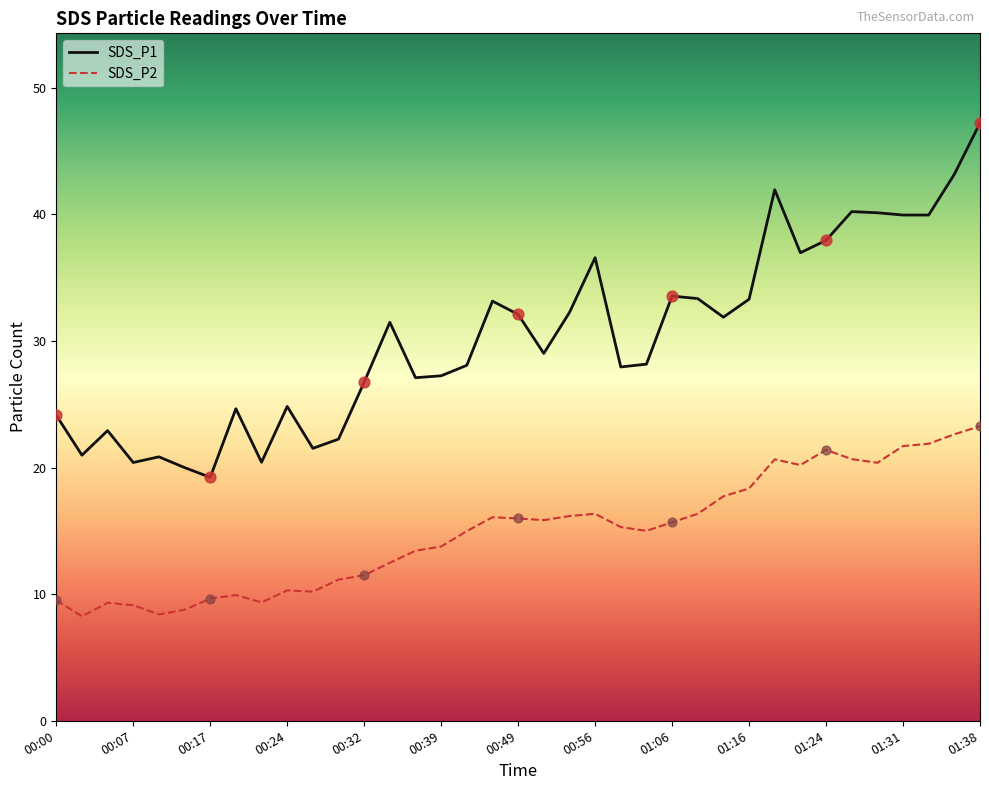

What are all the series names shown in the legend?

SDS_P1, SDS_P2